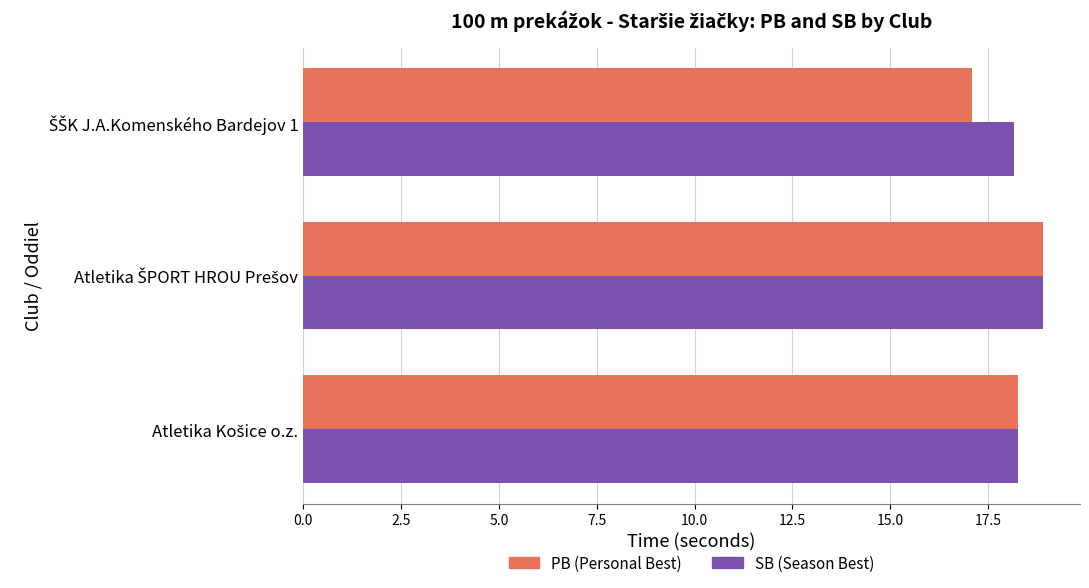

What is the minimum value shown in the chart?

17.1